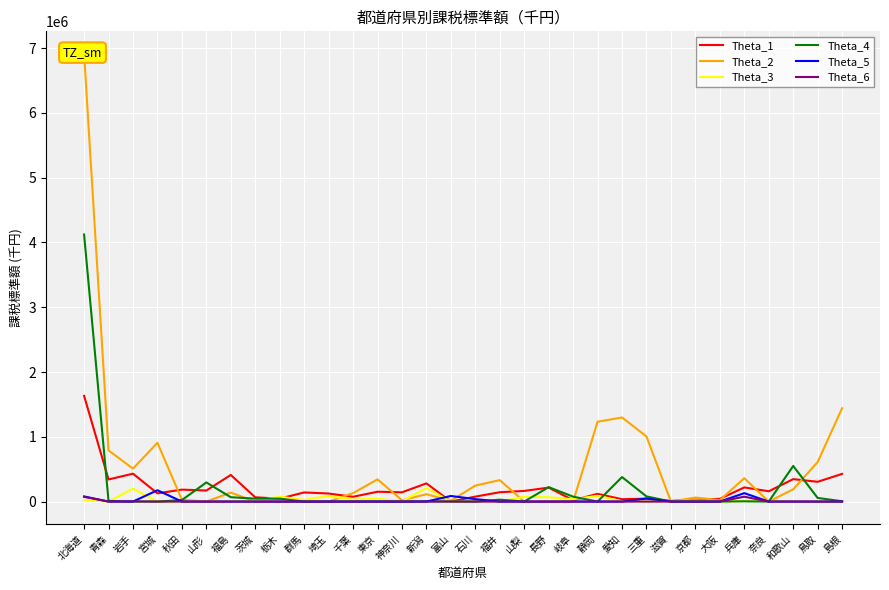

At which label is Theta_4 closest to 2061111?

和歌山